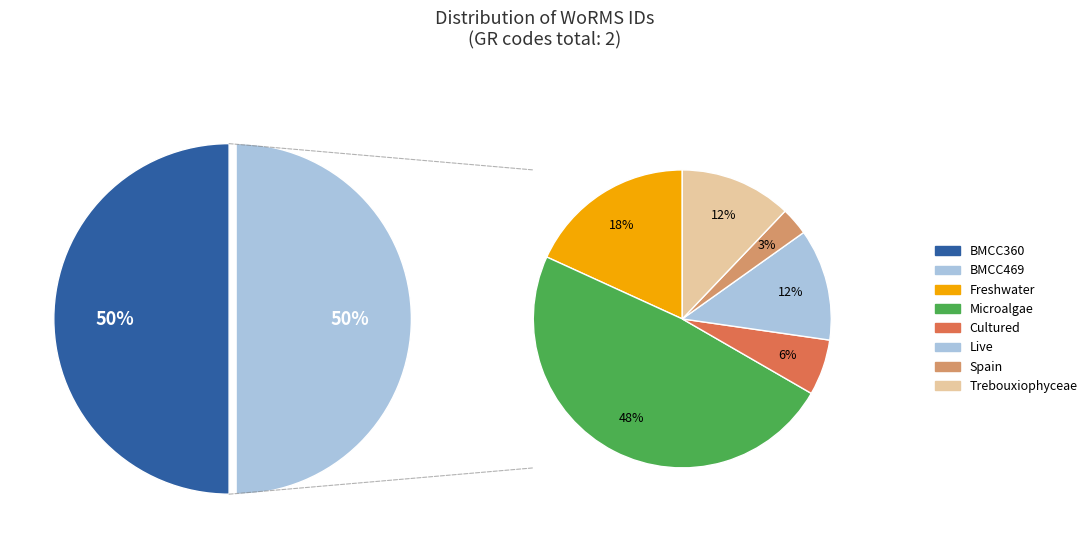

The BMCC469 slice represents 43% of the pie. True or false?

False